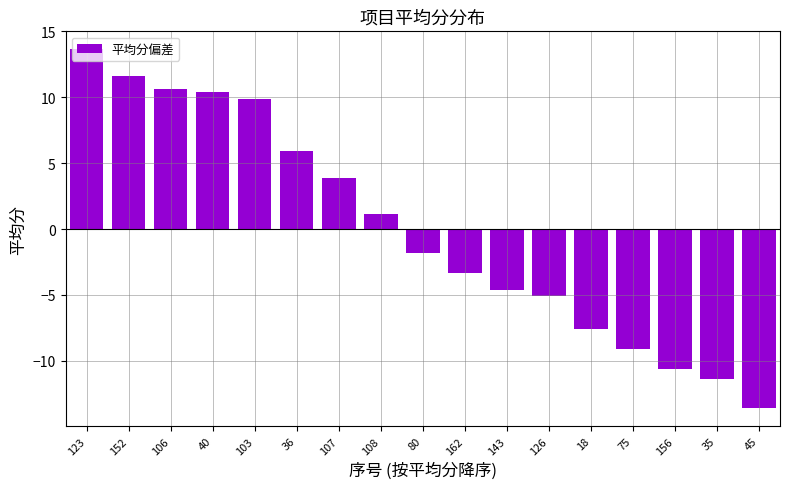

List the labels in order of value, largest first.

123, 152, 106, 40, 103, 36, 107, 108, 80, 162, 143, 126, 18, 75, 156, 35, 45